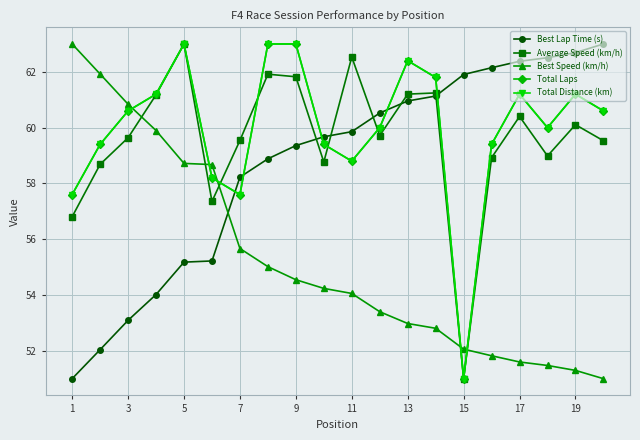

After their last crossing, which series has the higher values: Total Laps or Best Speed (km/h)?

Total Laps